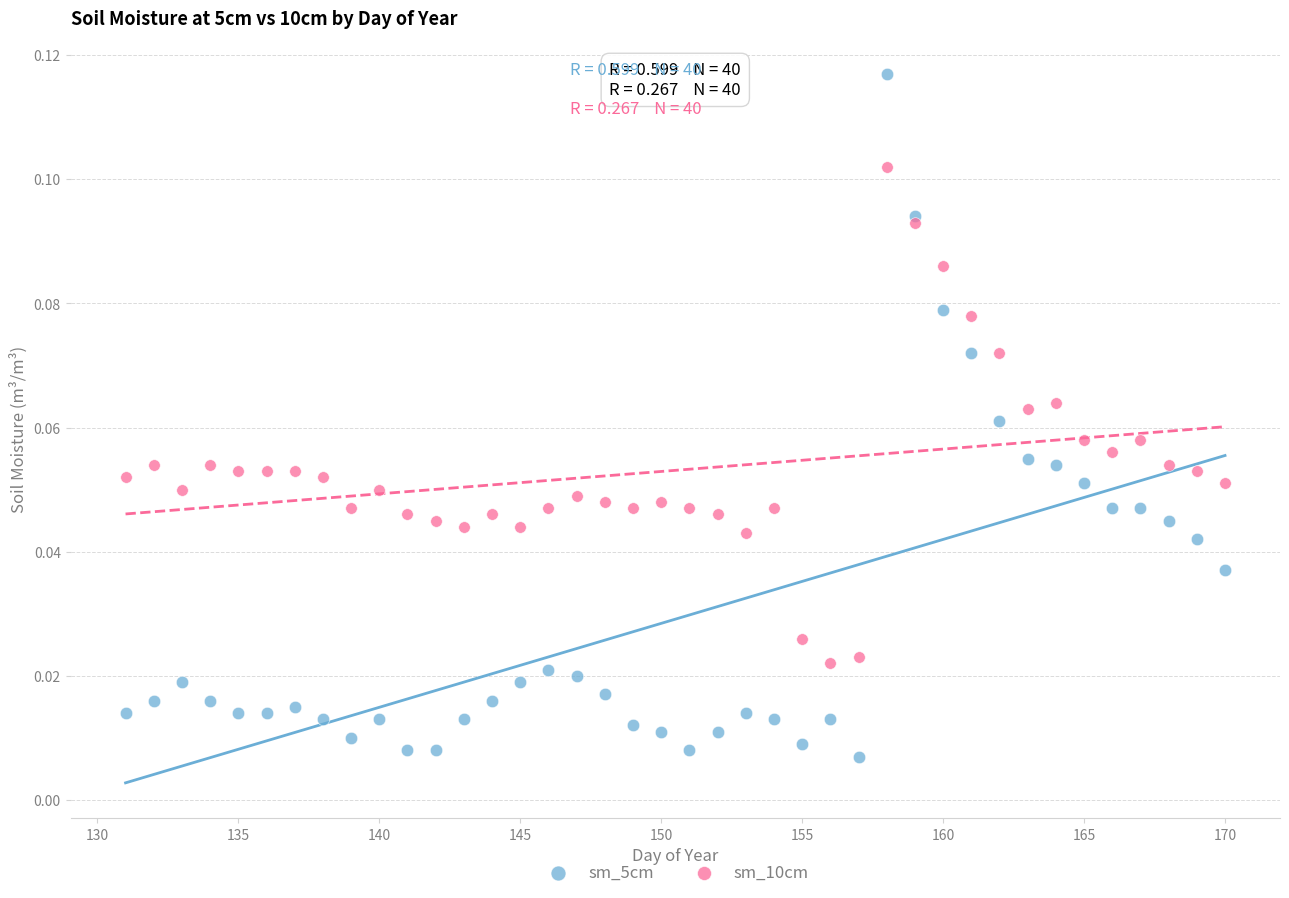

Which series has the widest spread of Y values?

sm_5cm